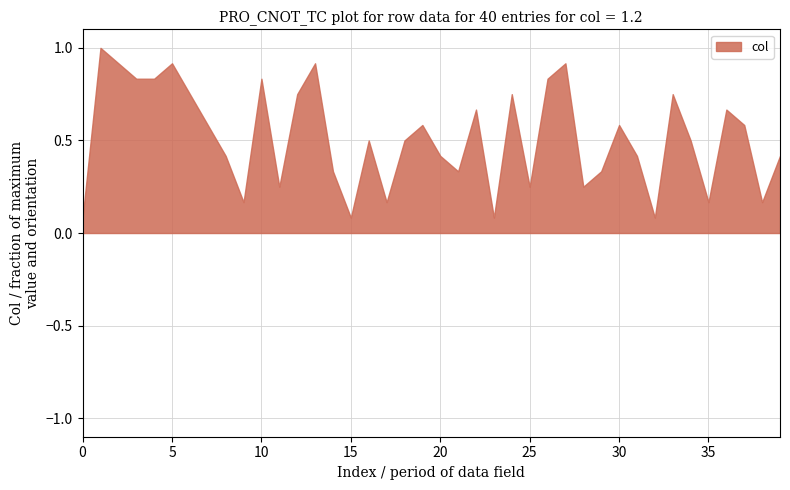

Reading left to right, extract all data points from this chart.

1	12	11	10	10	11	9	7	5	2	10	3	9	11	4	1	6	2	6	7	5	4	8	1	9	3	10	11	3	4	7	5	1	9	6	2	8	7	2	5